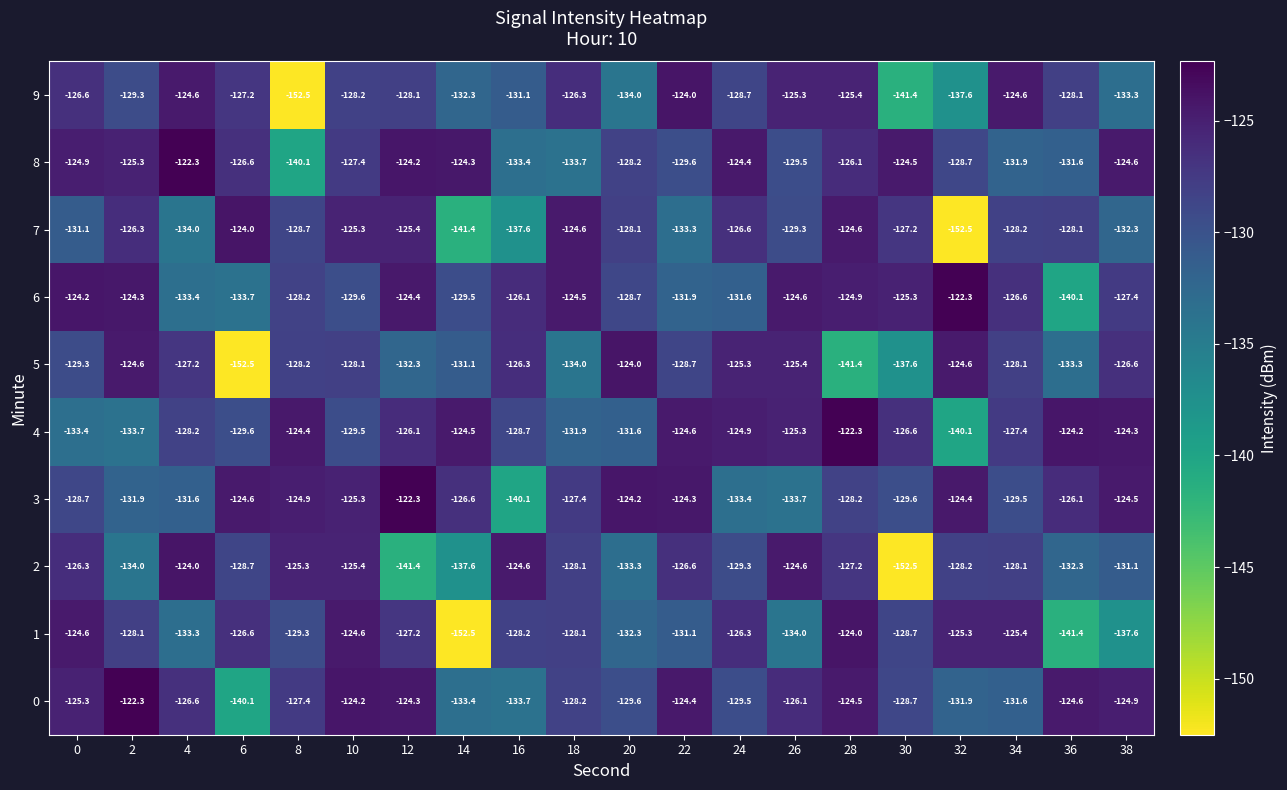

Where is 7 nearest to the value -138?

16